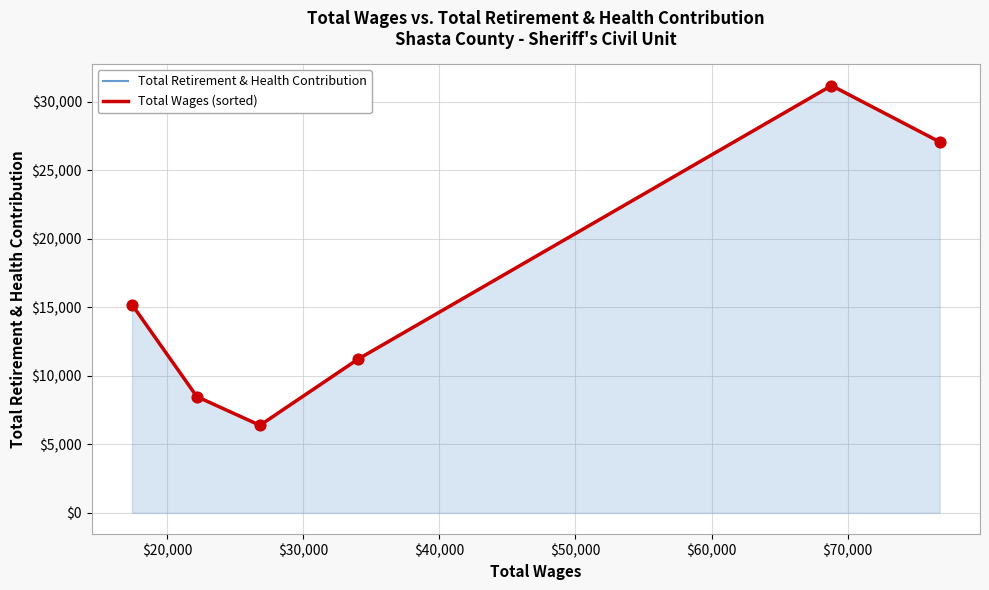

At how many categories does at least one series exceed 15957?

2